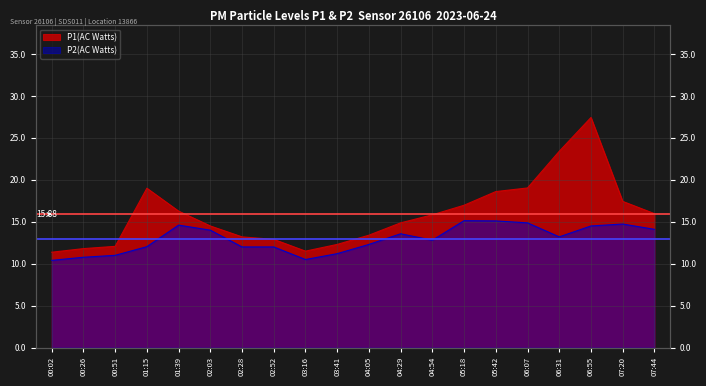

True or false: P2(AC Watts) and P1(AC Watts) intersect in this chart.

False